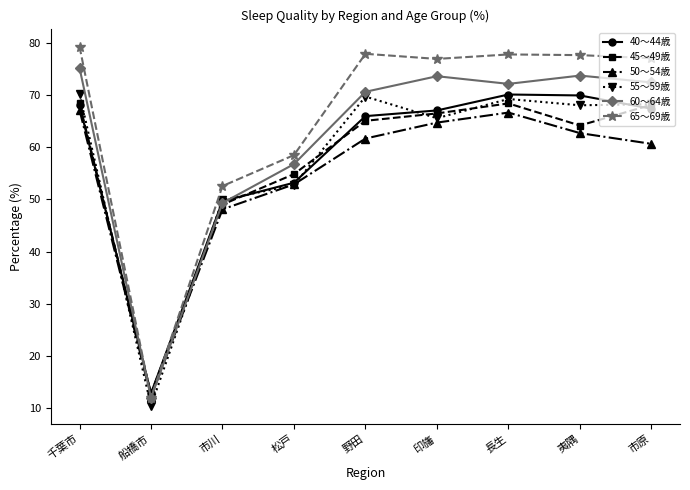

Between which two adjacent categories do 65～69歳 and 50～54歳 first intersect?

千葉市 and 船橋市